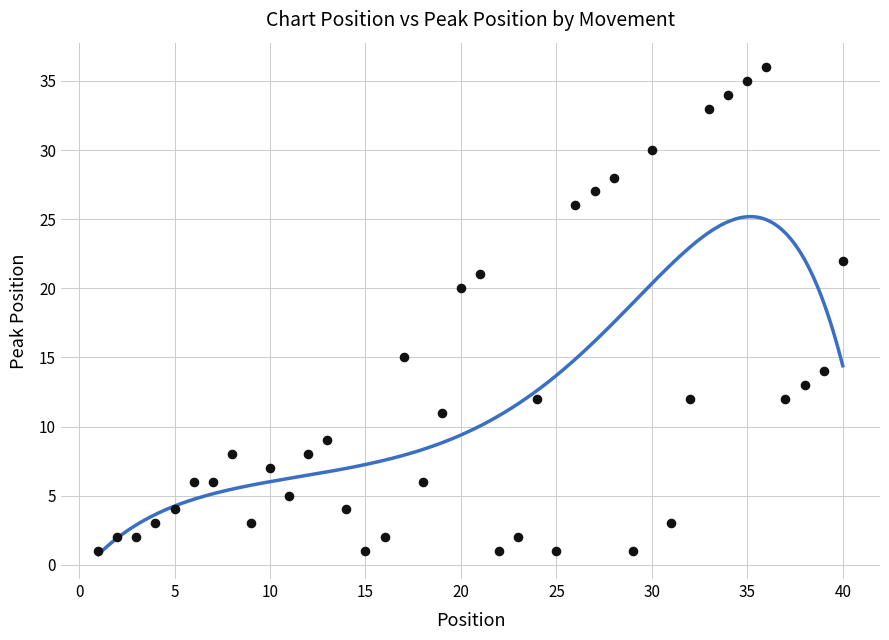

What is the range of X values (max minus min)?

39